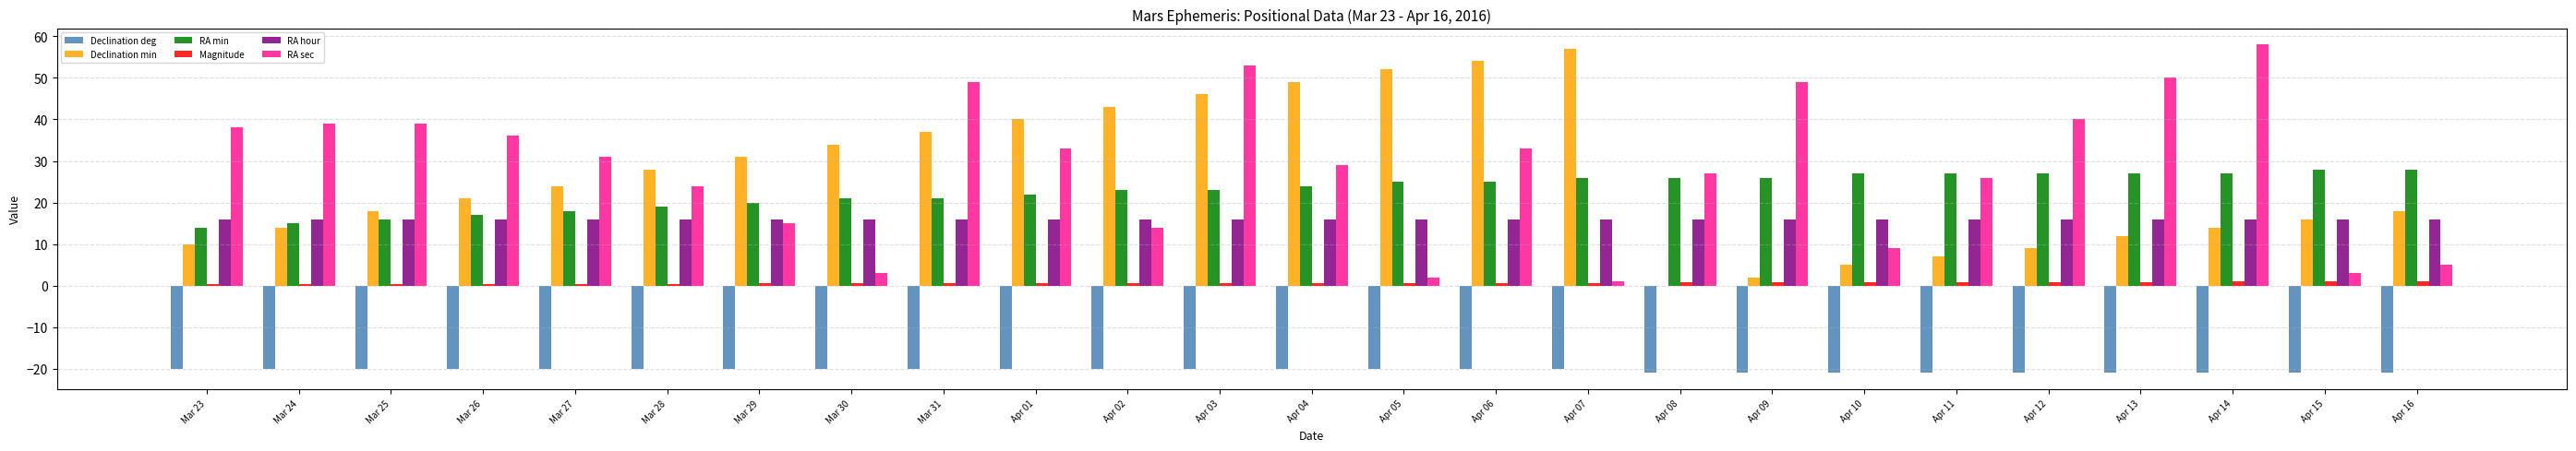

Between Apr 09 and Apr 13, which series saw the biggest shift?

Declination min